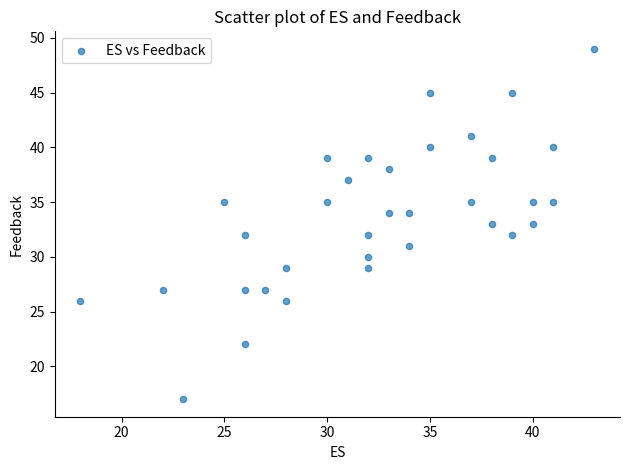

What is the range of X values (max minus min)?

25